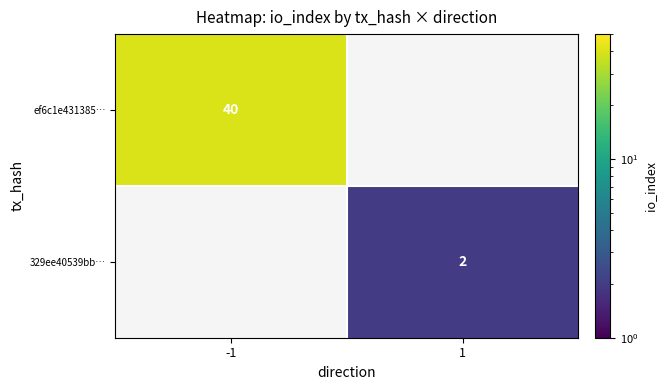

True or false: ef6c1e431385… has a value of 16 at -1.

False